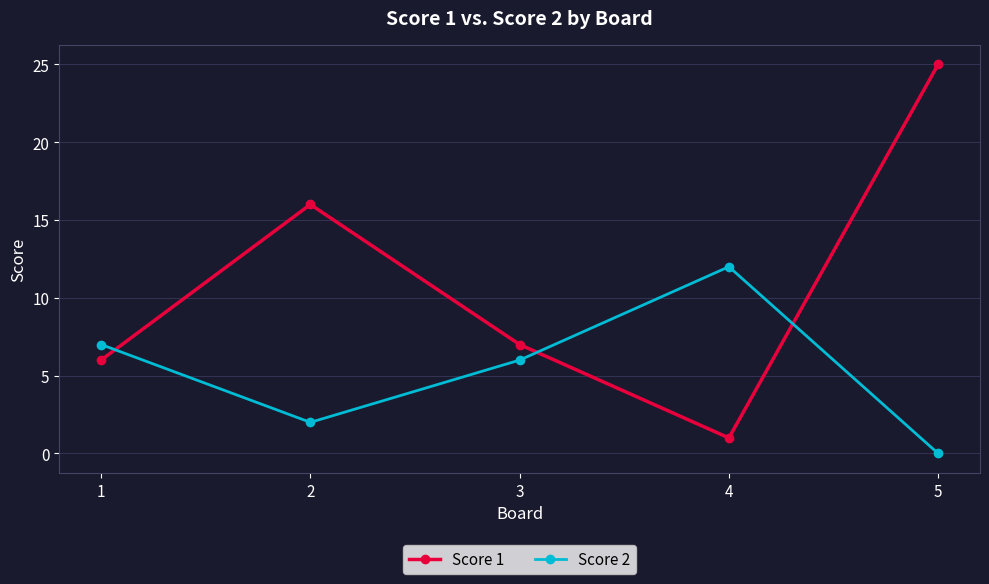

How many positive values does the Score 2 series have?

4